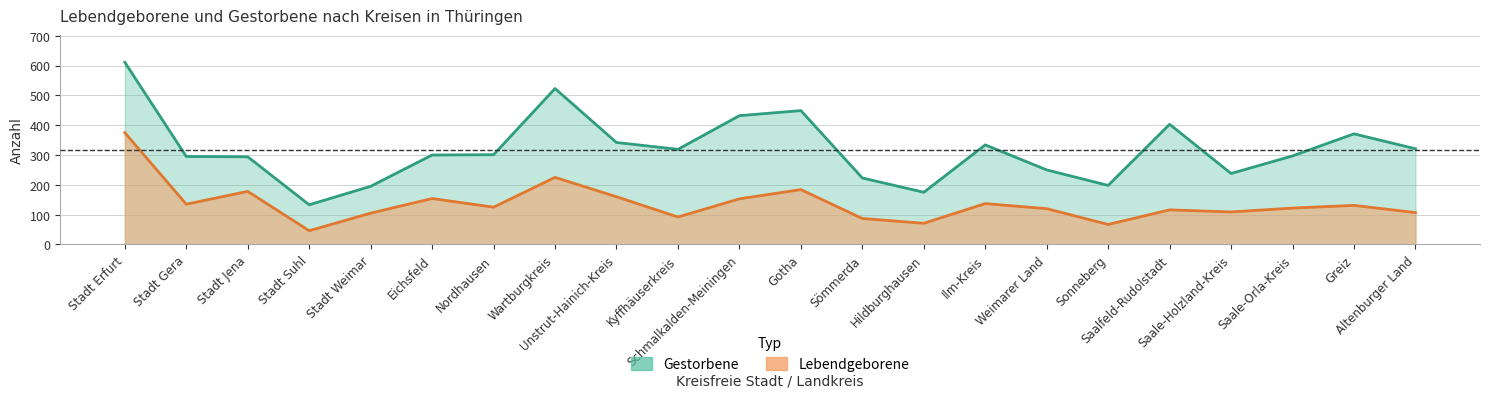

At how many categories does at least one series exceed 56?

22